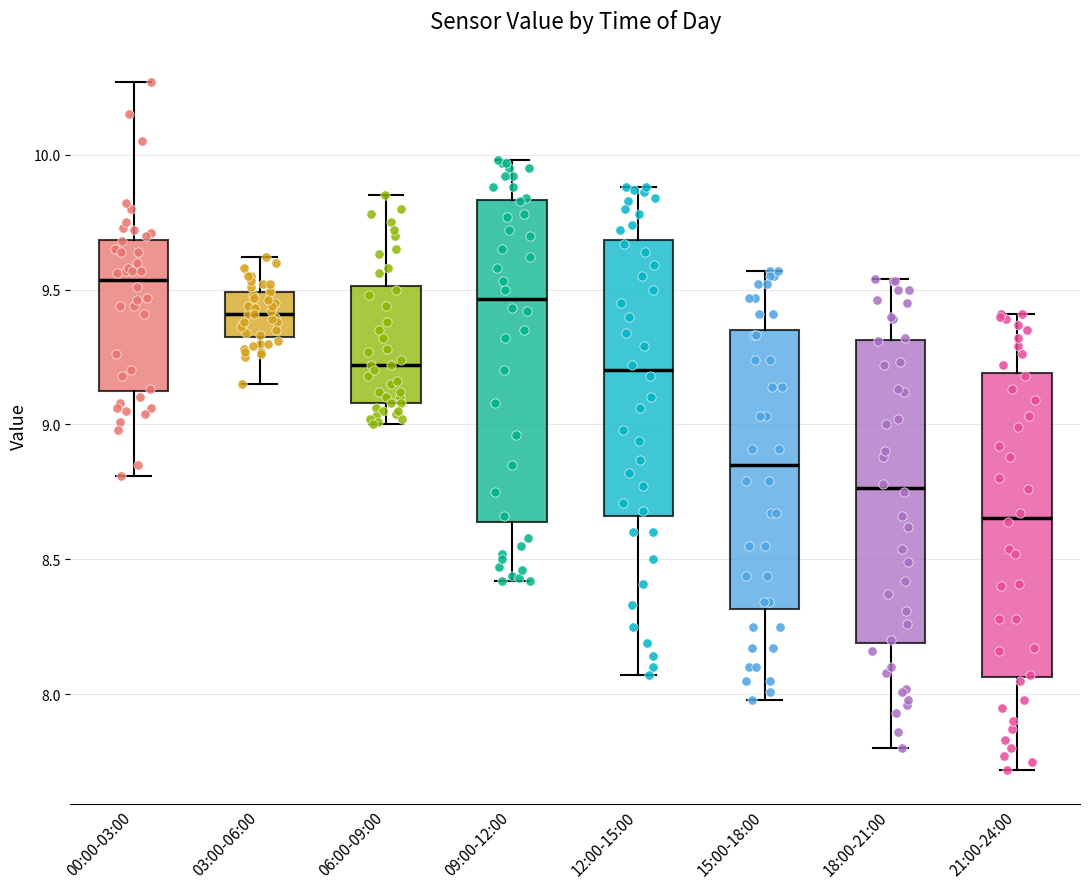

Comparing the boxes themselves (not the whiskers), which one is the tallest?

09:00-12:00